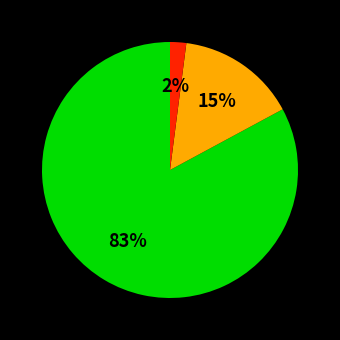

To the nearest percent, what is the difference between the largest and smallest slice percentages?

81%